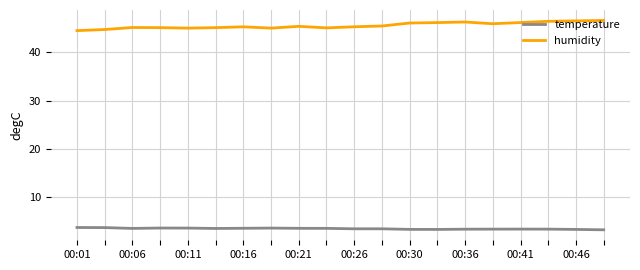

What is the greatest value displayed?

46.6